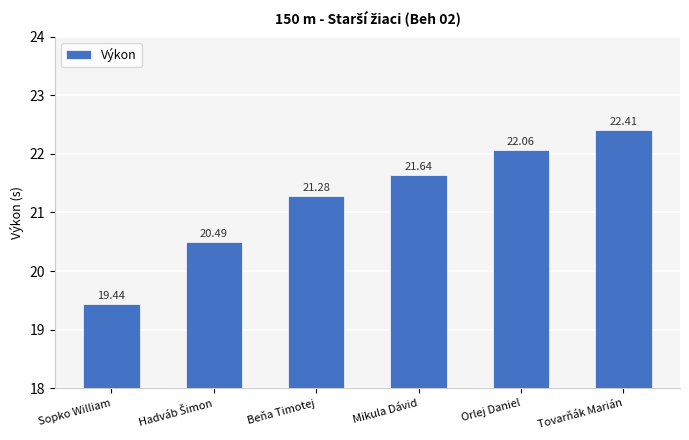

What is the label of the 6th bar from the right?

Sopko William